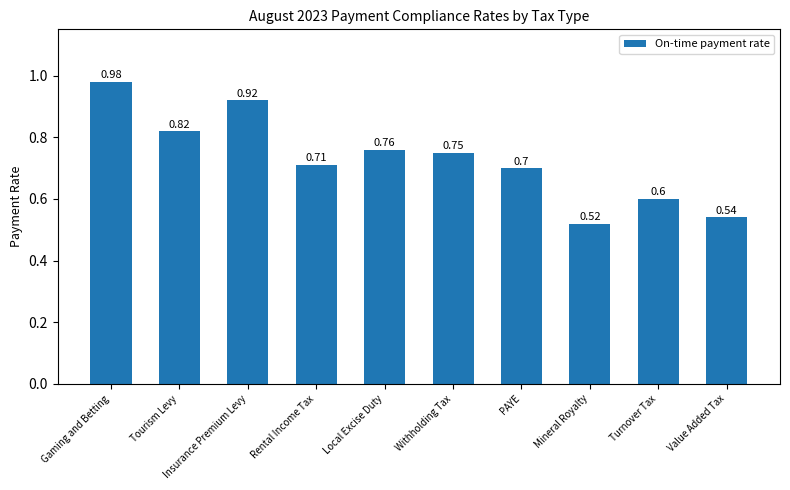

Which has a higher value, Mineral Royalty or PAYE?

PAYE